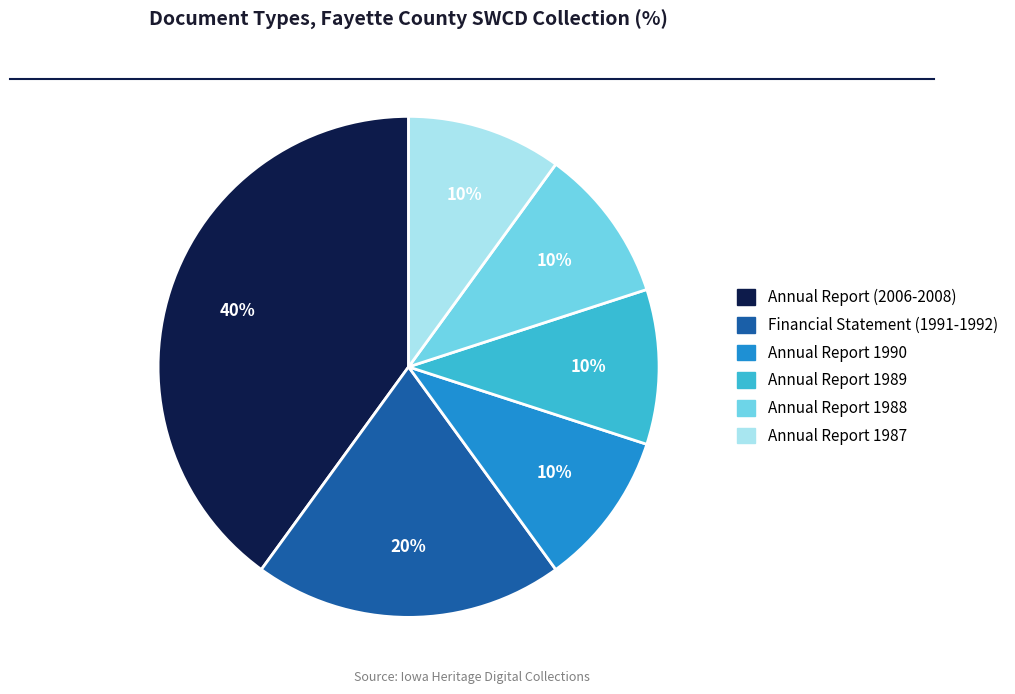

Count the number of slices in the pie.

6